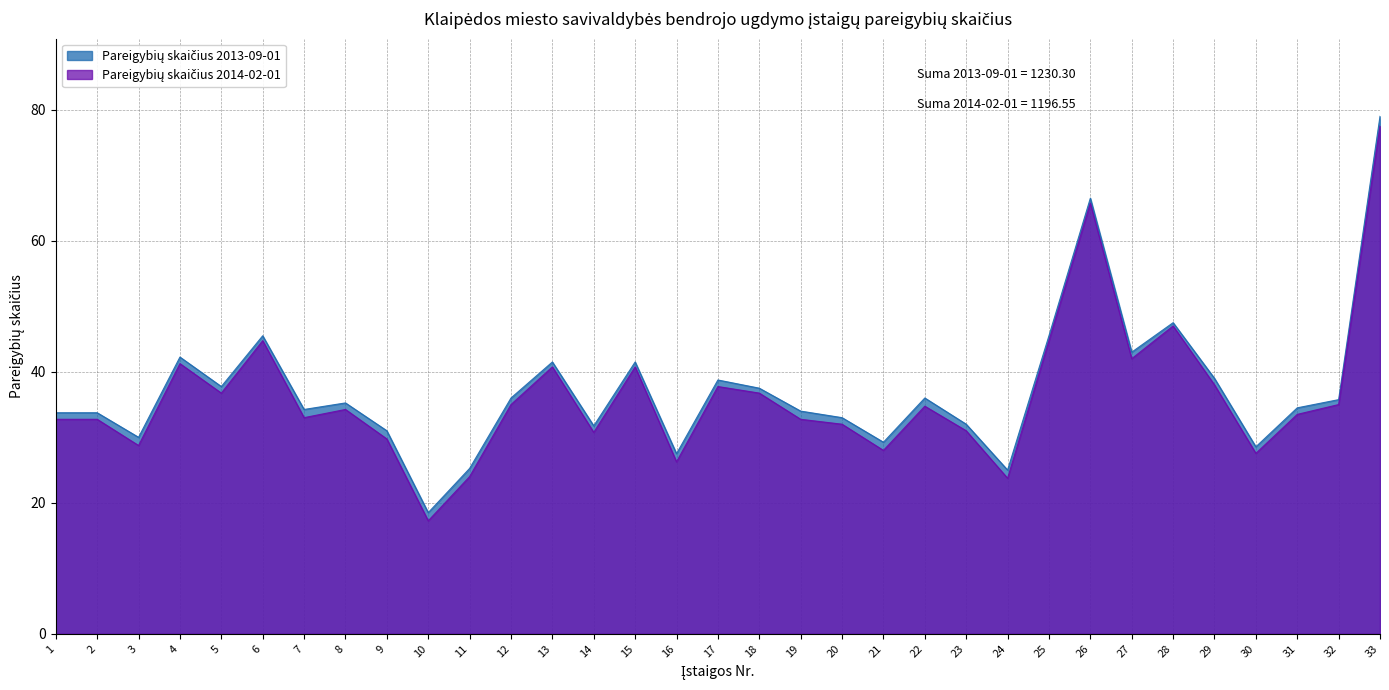

Does the chart display data point markers on the line(s)?

No